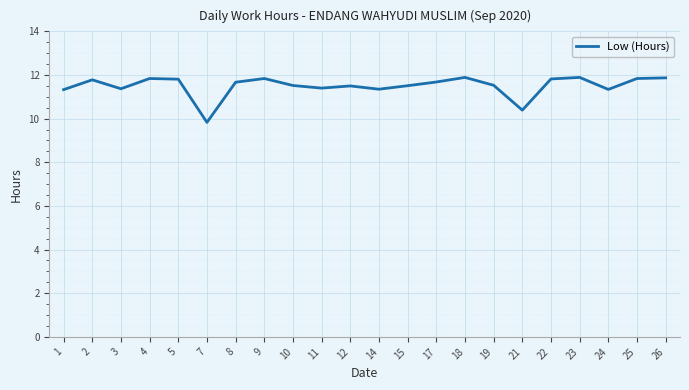

Between 7 and 8, which is larger?

8